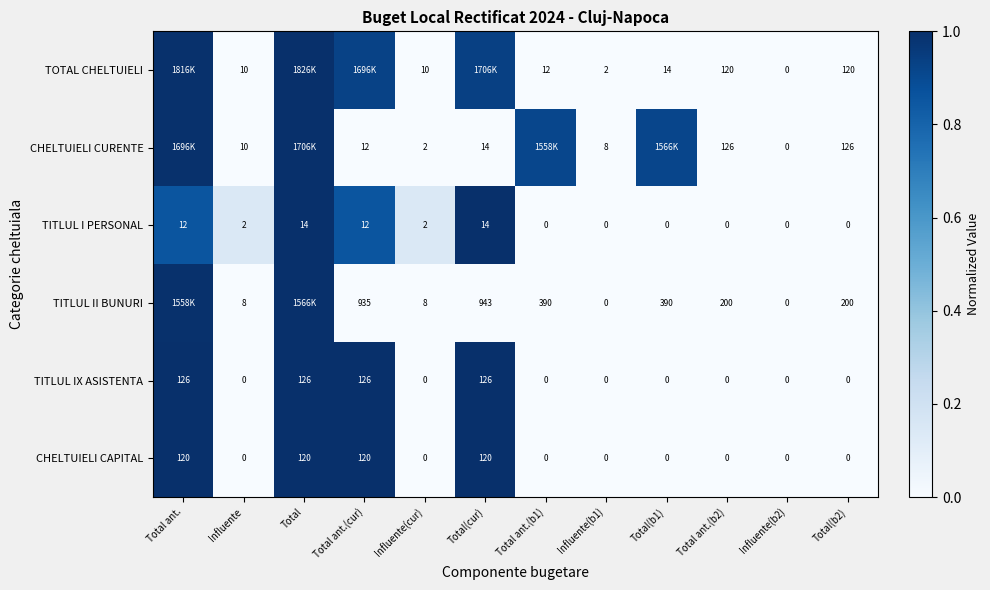

Is the value of TITLUL IX ASISTENTA at Total ant.(b2) greater than the value of TOTAL CHELTUIELI at Influente(cur)?

No